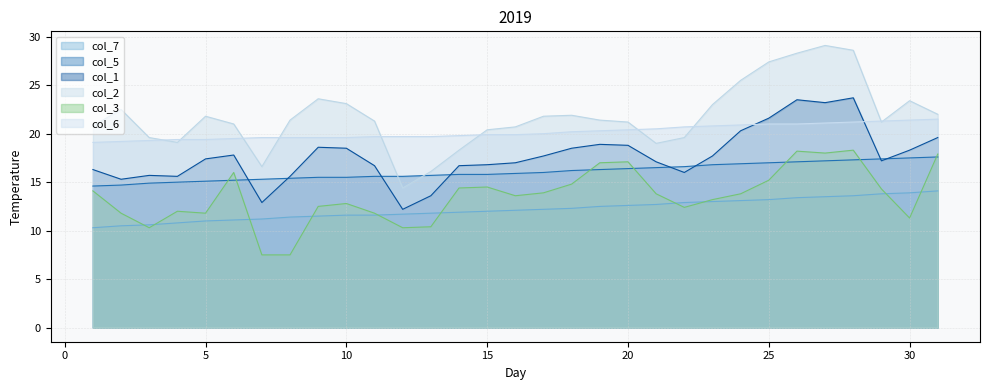

Which label corresponds to the smallest value in the chart?

7